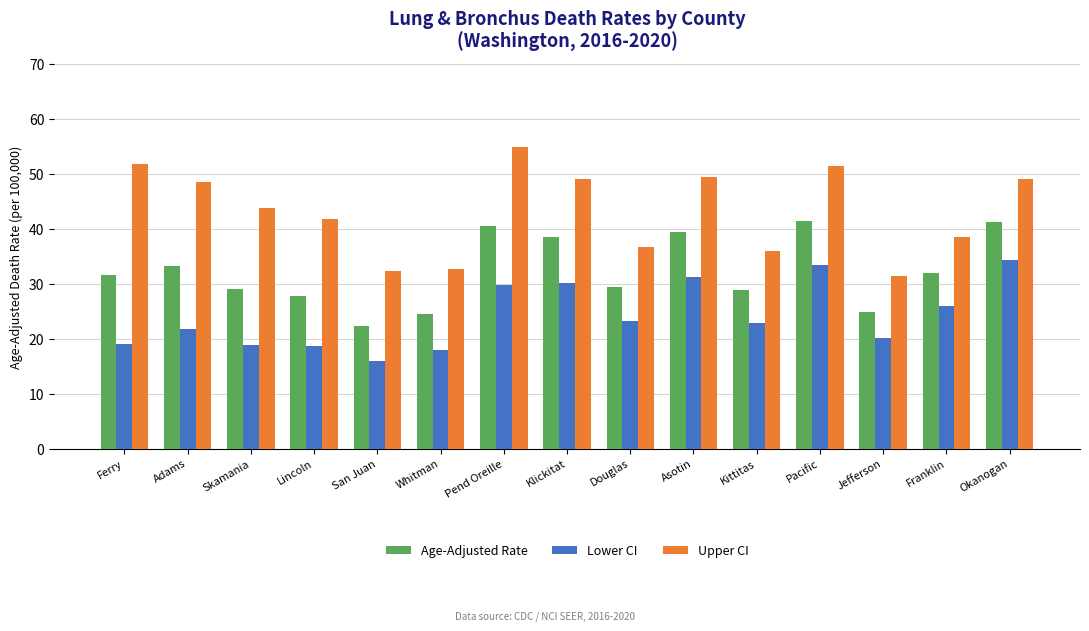

What is the difference between the highest and lowest values at Jefferson?

11.3